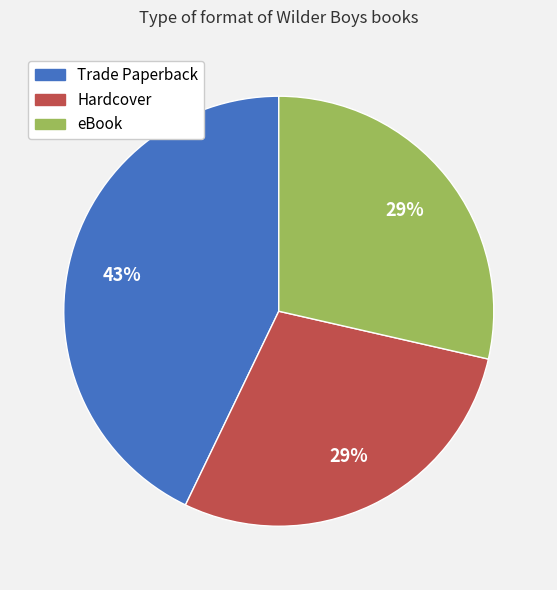

To the nearest percent, what is the average slice percentage?

33%